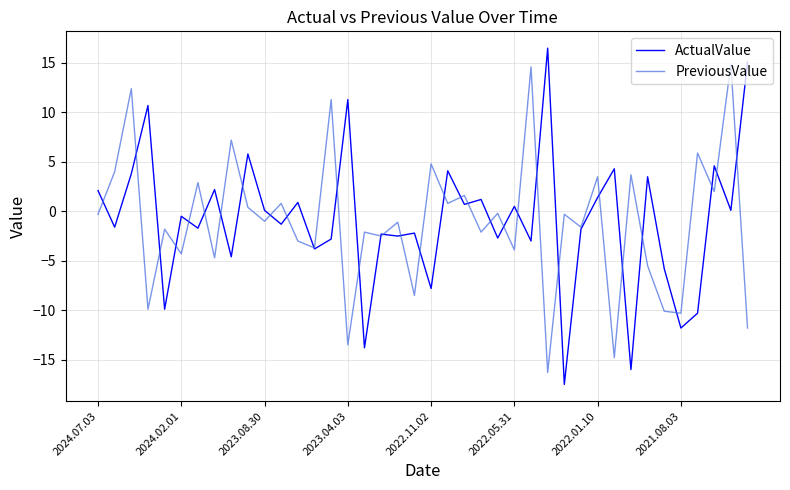

Which series has the widest spread of values?

ActualValue